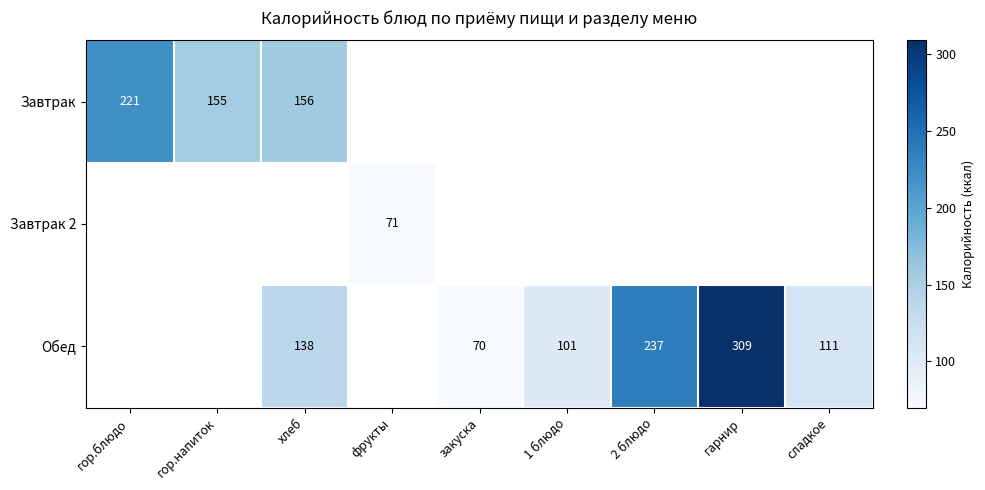

The value of Завтрак at гор.напиток is 155. True or false?

True